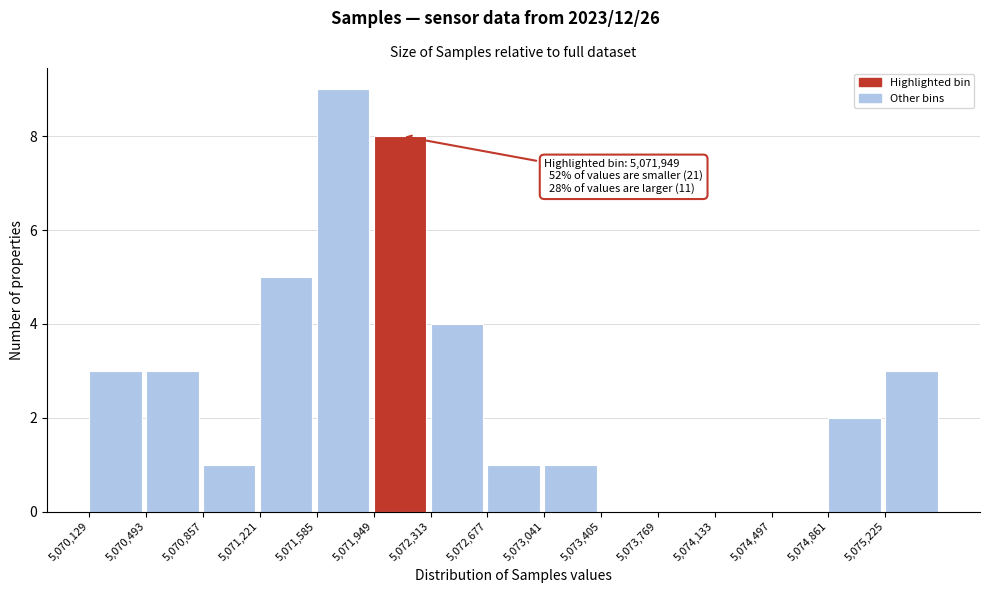

Over which range of the x-axis is the bar tallest?

5071600 to 5071950